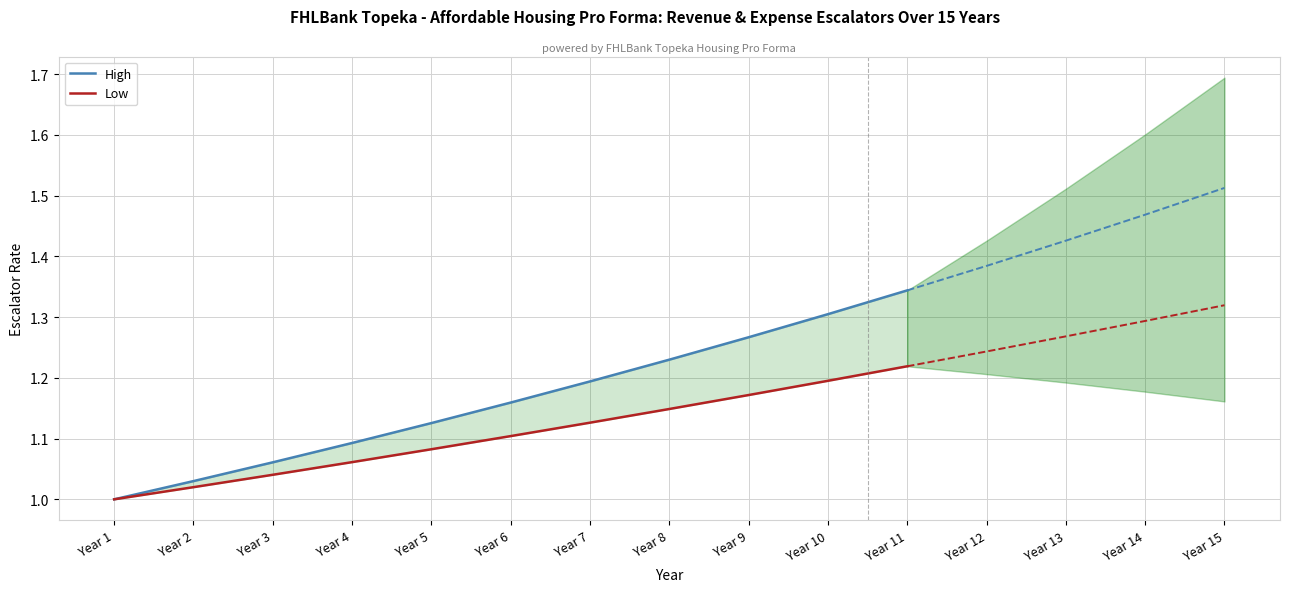

Which has a higher value, Year 1 or Year 3?

Year 3